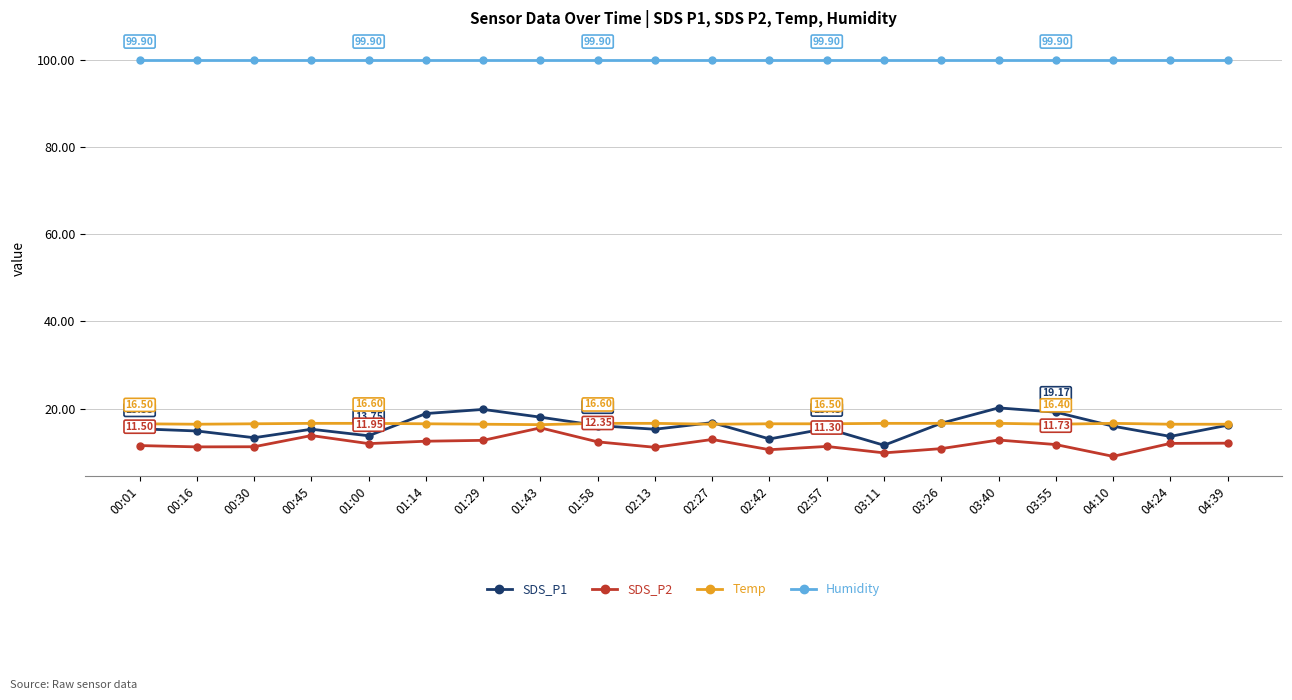

Count the number of data series in this chart.

4